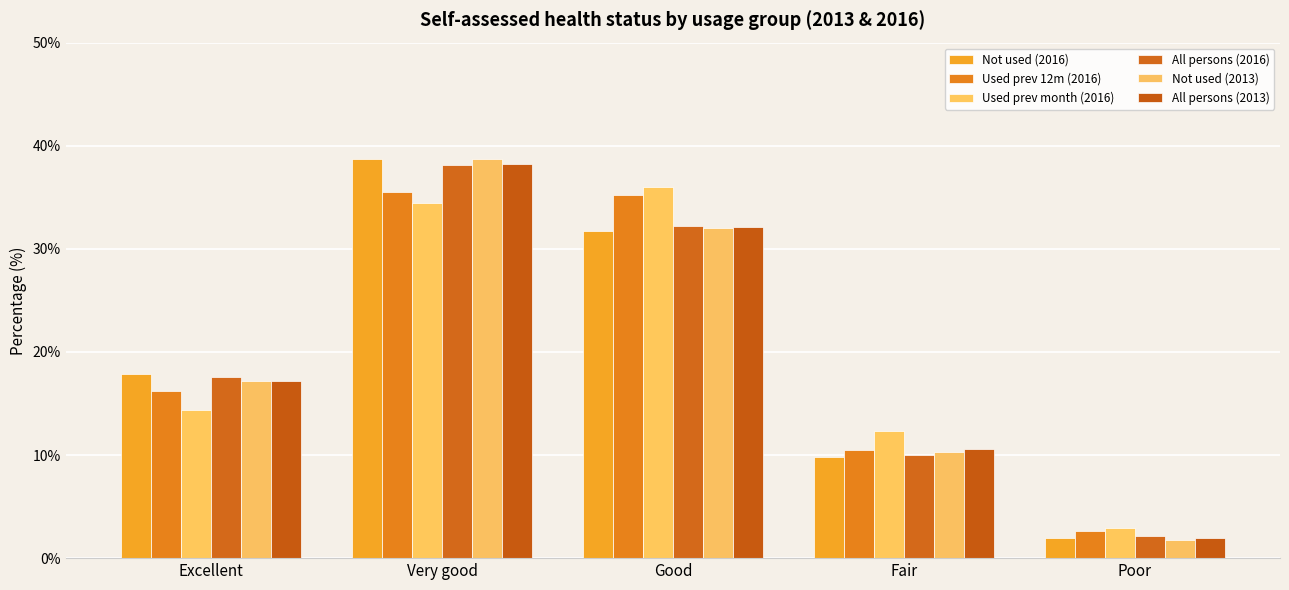

Reading left to right, list all the values displayed in this chart.

Not used (2016): Excellent=17.9	Very good=38.7	Good=31.7	Fair=9.8	Poor=2.0
Used prev 12m (2016): Excellent=16.2	Very good=35.5	Good=35.2	Fair=10.5	Poor=2.6
Used prev month (2016): Excellent=14.4	Very good=34.4	Good=36.0	Fair=12.3	Poor=2.9
All persons (2016): Excellent=17.6	Very good=38.1	Good=32.2	Fair=10.0	Poor=2.1
Not used (2013): Excellent=17.2	Very good=38.7	Good=32.0	Fair=10.3	Poor=1.8
All persons (2013): Excellent=17.2	Very good=38.2	Good=32.1	Fair=10.6	Poor=2.0